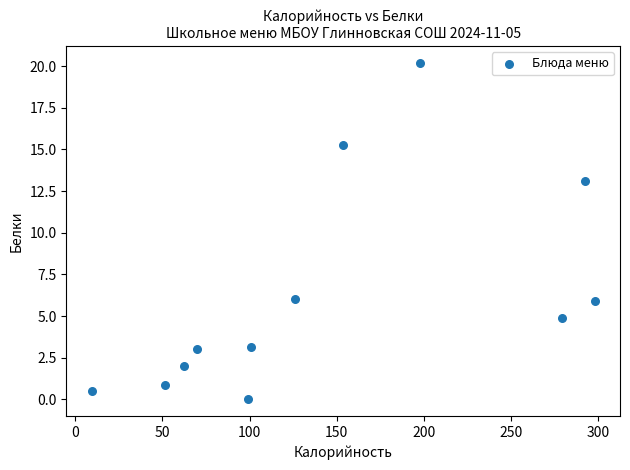

What Y value in the scatter plot is closest to 10?

13.1